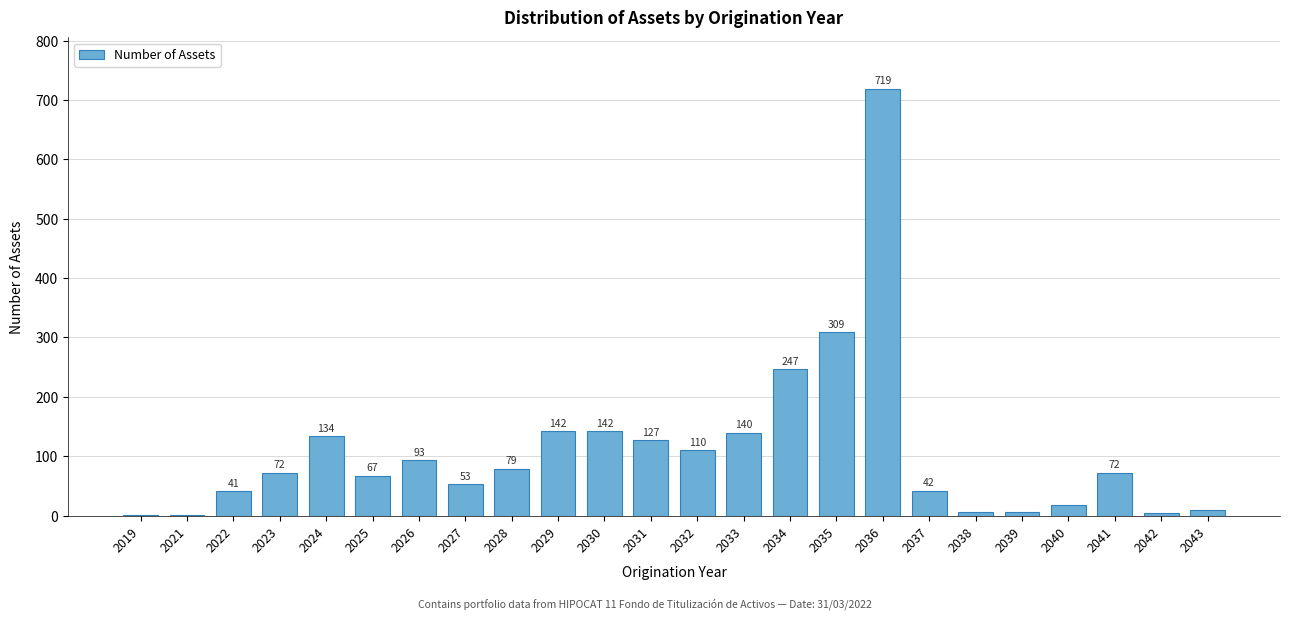

Reading right to left, extract all data points from this chart.

2043=9	2042=5	2041=72	2040=18	2039=7	2038=6	2037=42	2036=719	2035=309	2034=247	2033=140	2032=110	2031=127	2030=142	2029=142	2028=79	2027=53	2026=93	2025=67	2024=134	2023=72	2022=41	2021=1	2019=1